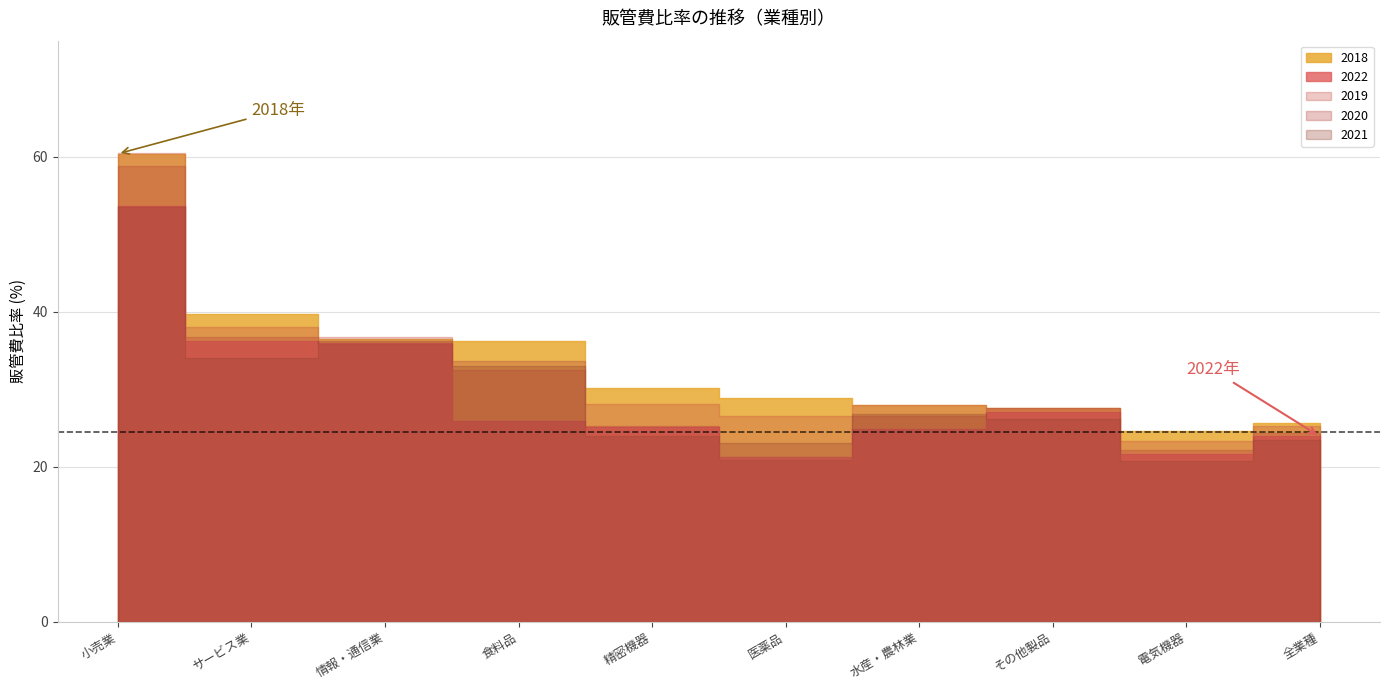

True or false: 2018 and 2021 cross at least once.

False